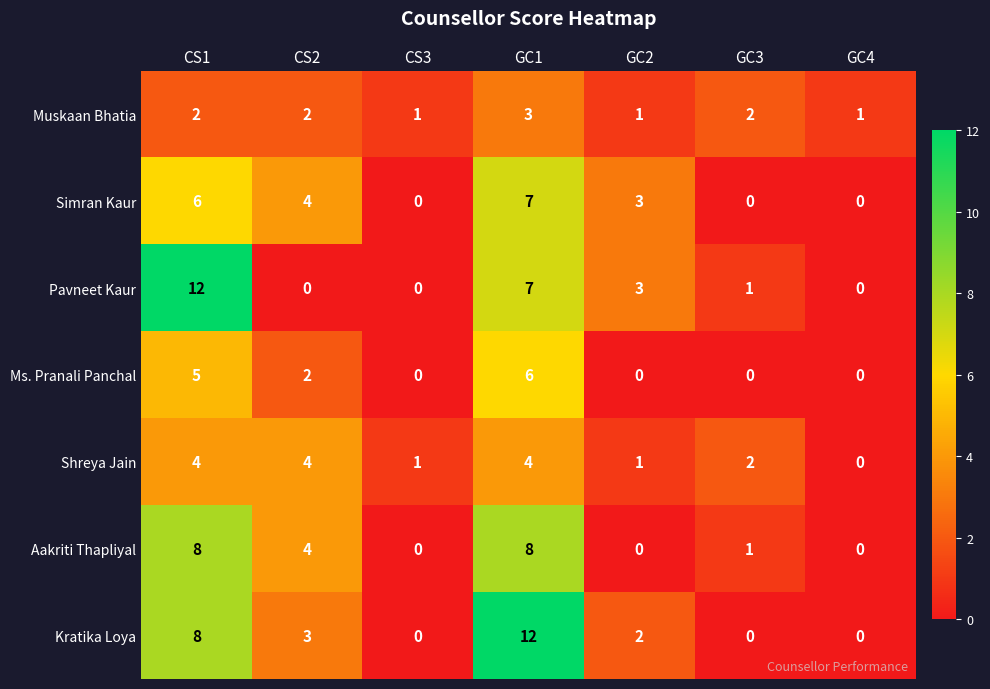

What is the maximum value for Muskaan Bhatia?

3